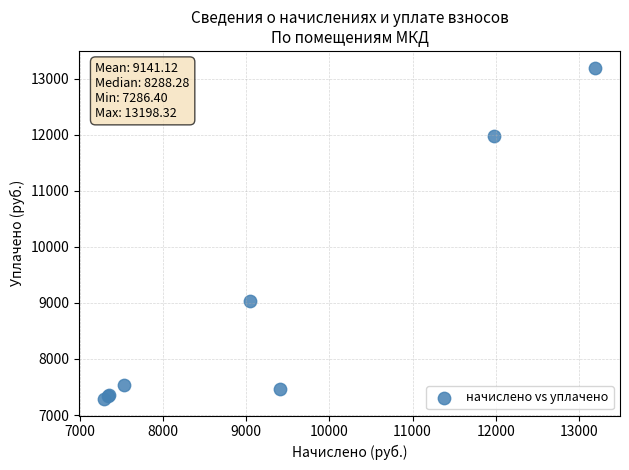

What Y value in the scatter plot is closest to 10242?

9041.8